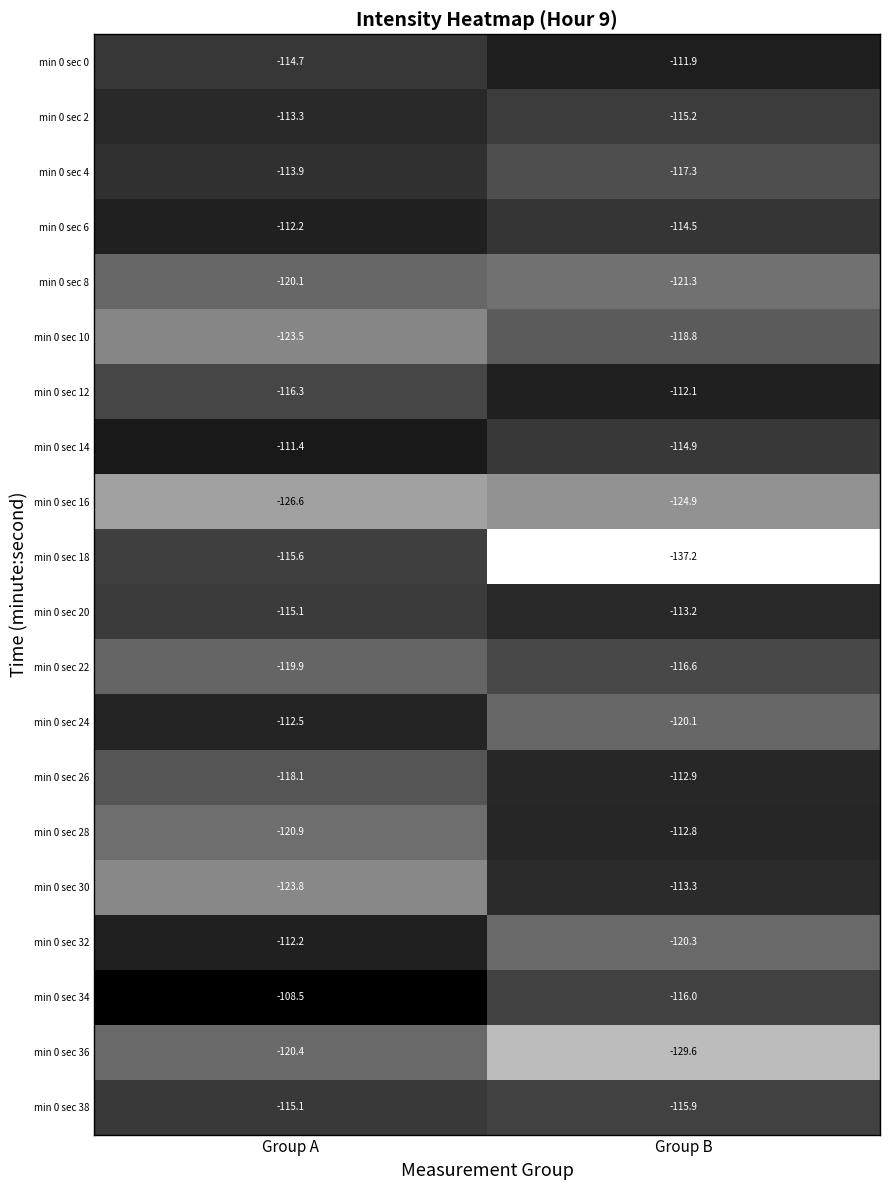

True or false: min 0 sec 18 has a value of -115.6 at Group A.

True